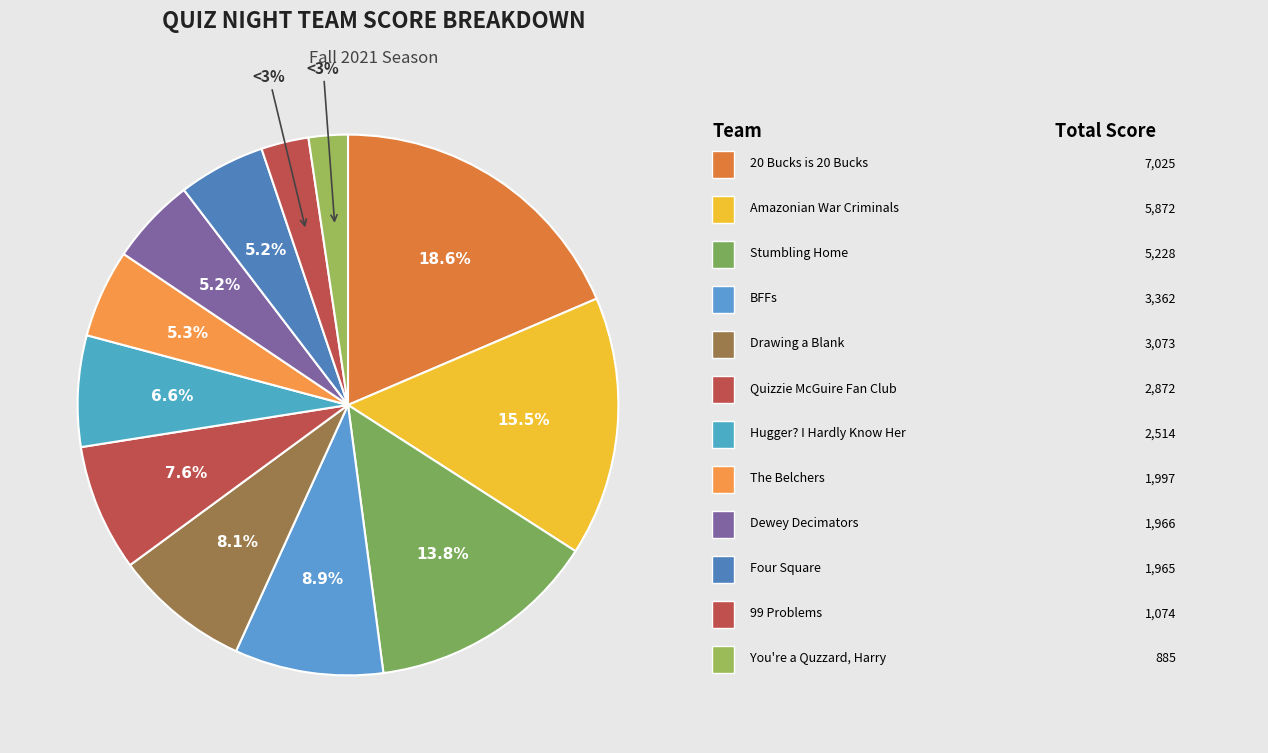

Is the sum of Dewey Decimators and Drawing a Blank greater than half?

No